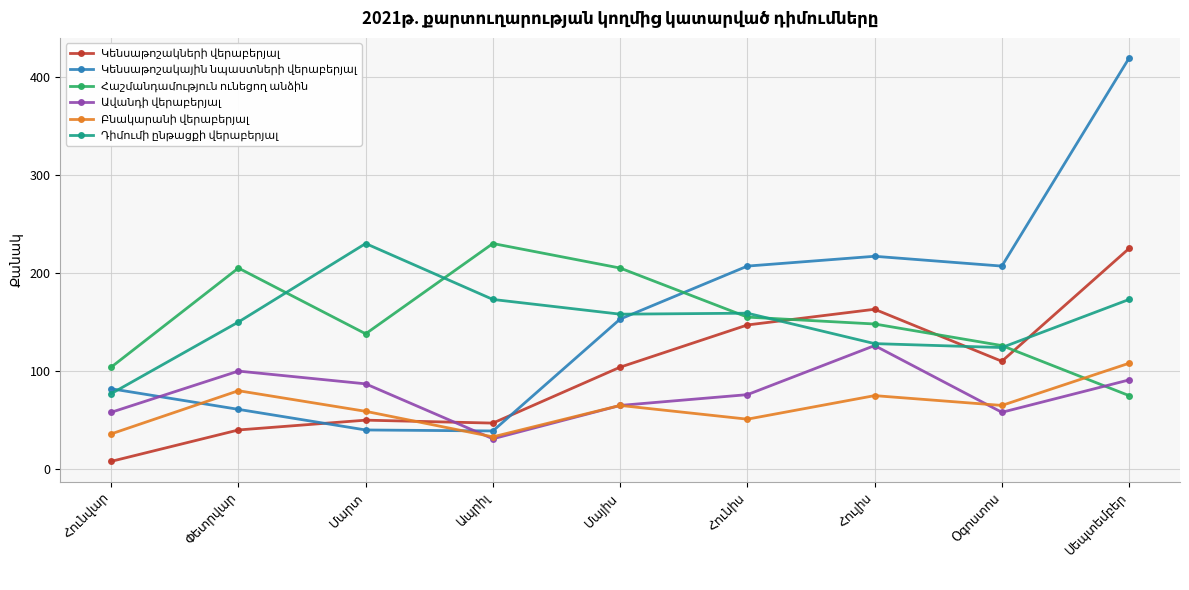

How many distinct data groups are displayed?

6